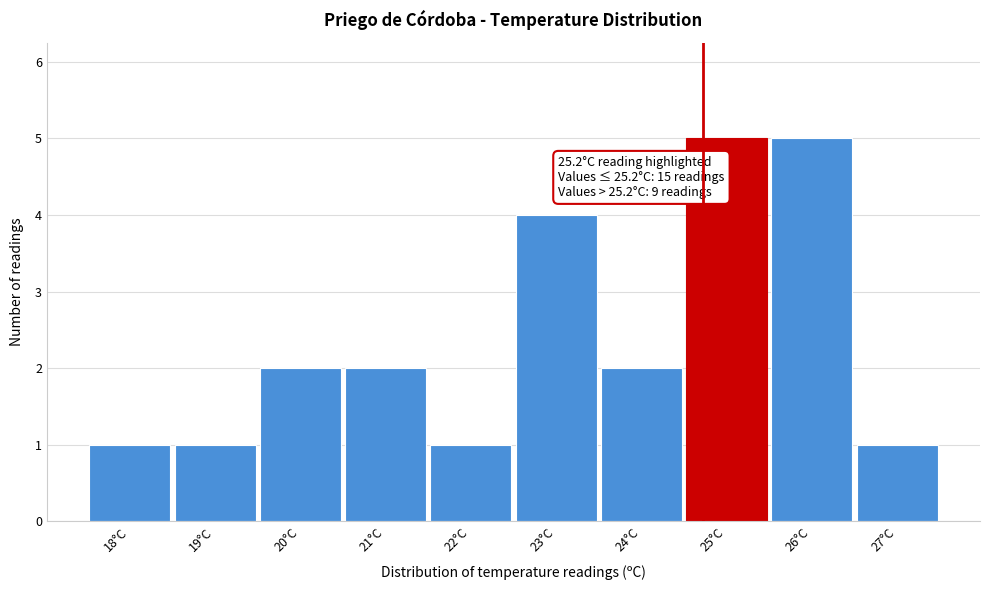

Reading left to right, extract all data points from this chart.

1	1	2	2	1	4	2	5	5	1